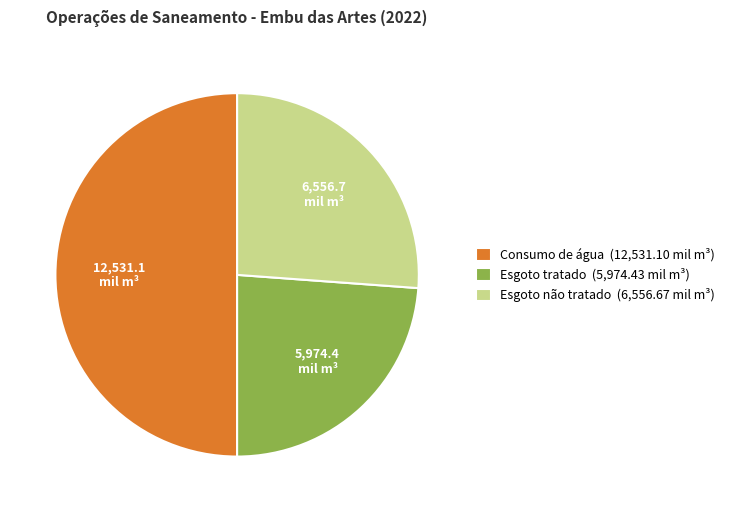

Between Consumo de água (12,531.10 mil m³) and Esgoto tratado (5,974.43 mil m³), which is larger?

Consumo de água (12,531.10 mil m³)